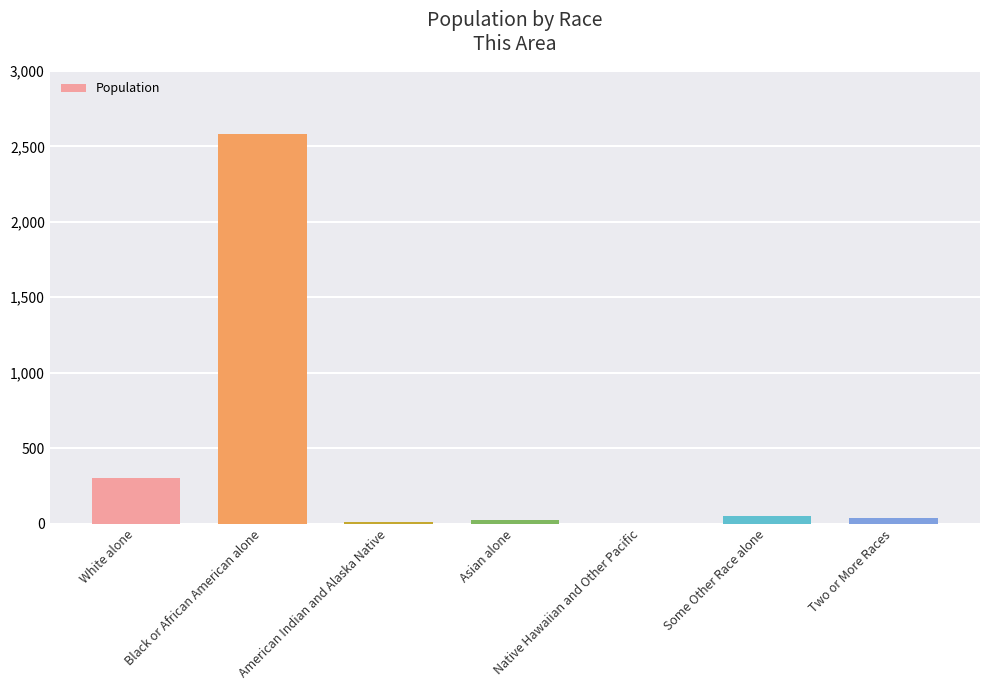

What is the maximum value shown in the chart?

2583